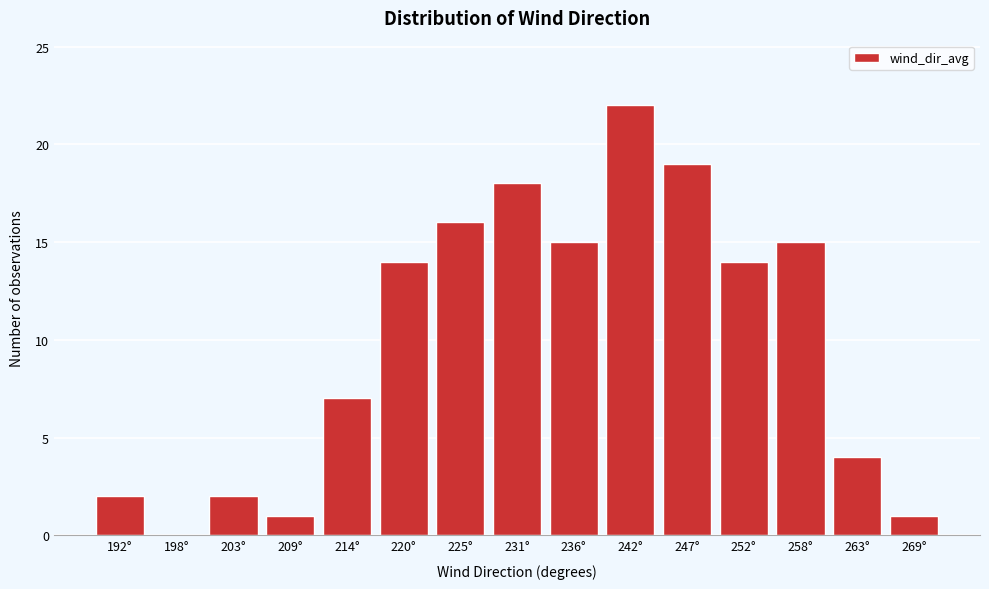

Reading left to right, list all the values displayed in this chart.

192°=2	198°=0	203°=2	209°=1	214°=7	220°=14	225°=16	231°=18	236°=15	242°=22	247°=19	252°=14	258°=15	263°=4	269°=1